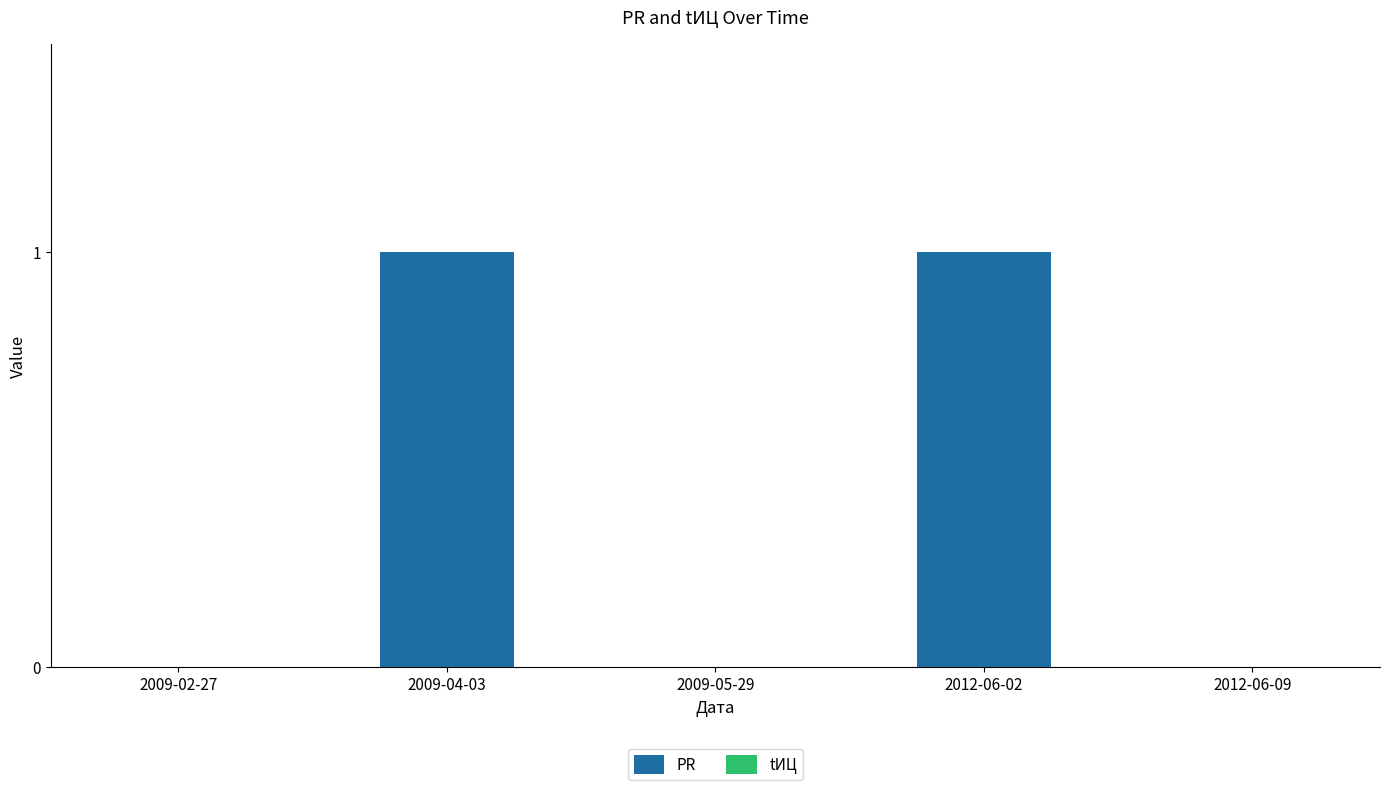

What is the change in value from 2009-02-27 to 2012-06-02?

+1